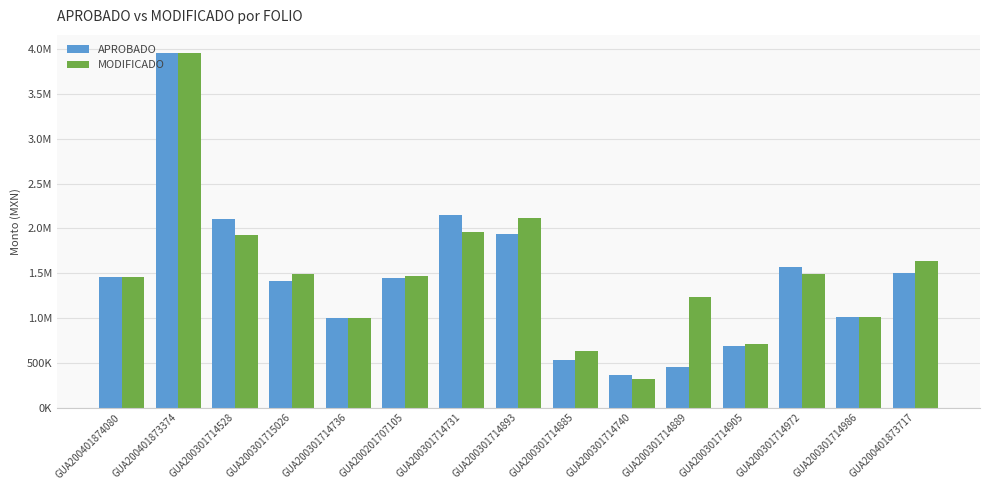

What are all the series names shown in the legend?

APROBADO, MODIFICADO